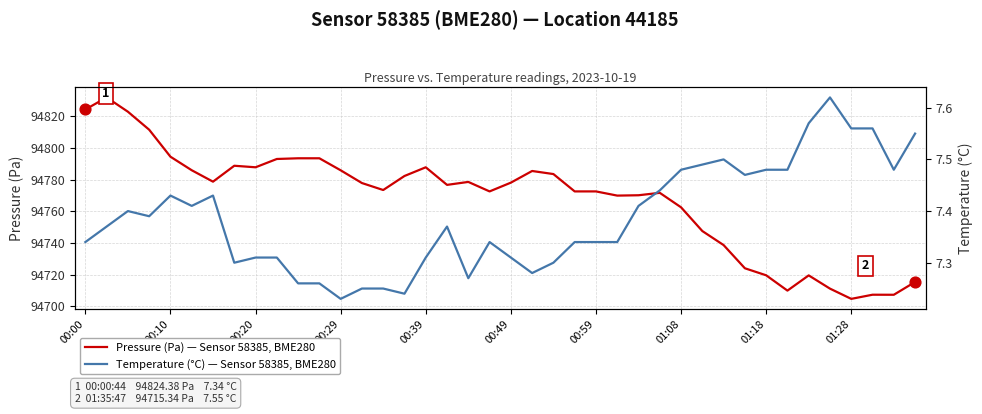

What are all the series names shown in the legend?

Pressure (Pa) — Sensor 58385, BME280, Temperature (°C) — Sensor 58385, BME280